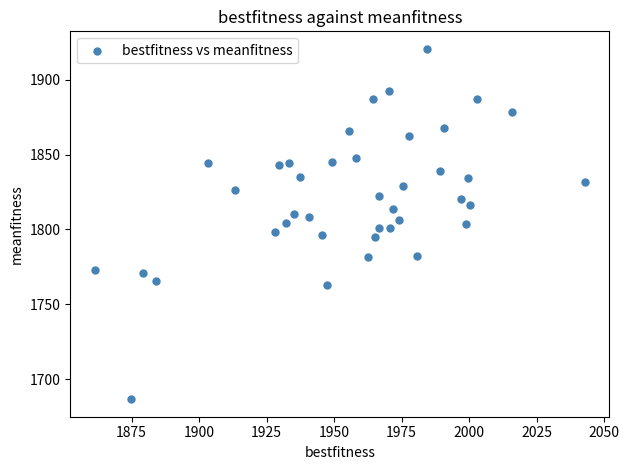

What is the range of Y values (max minus min)?

234.0